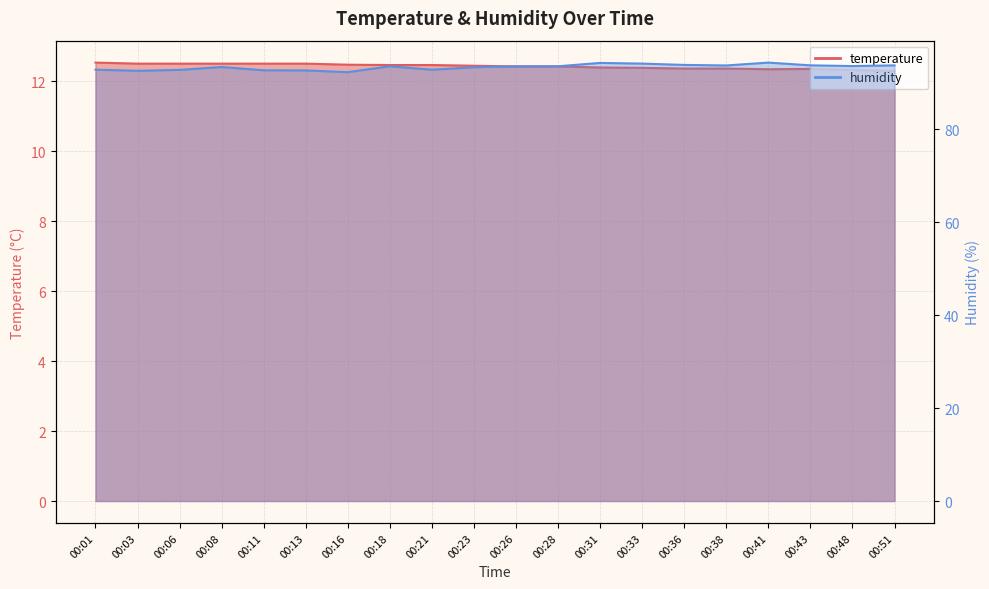

At which category is the sum across all series the highest?

00:41